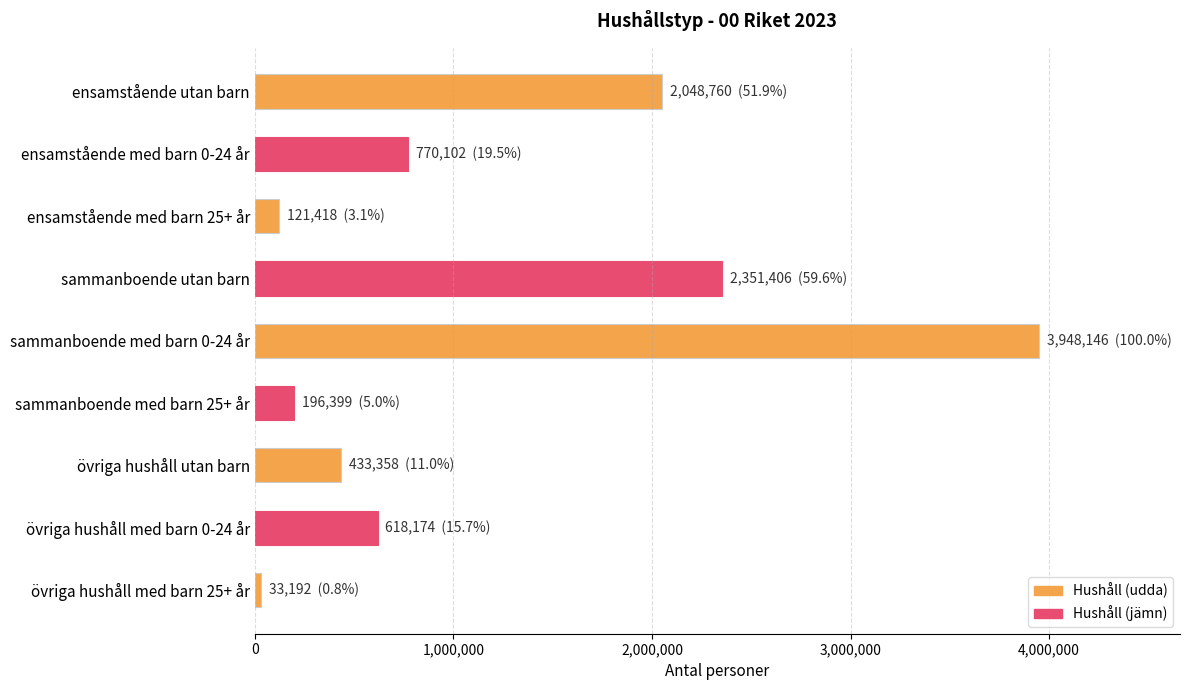

Rank the categories by value from highest to lowest.

sammanboende med barn 0-24 år, sammanboende utan barn, ensamstående utan barn, ensamstående med barn 0-24 år, övriga hushåll med barn 0-24 år, övriga hushåll utan barn, sammanboende med barn 25+ år, ensamstående med barn 25+ år, övriga hushåll med barn 25+ år